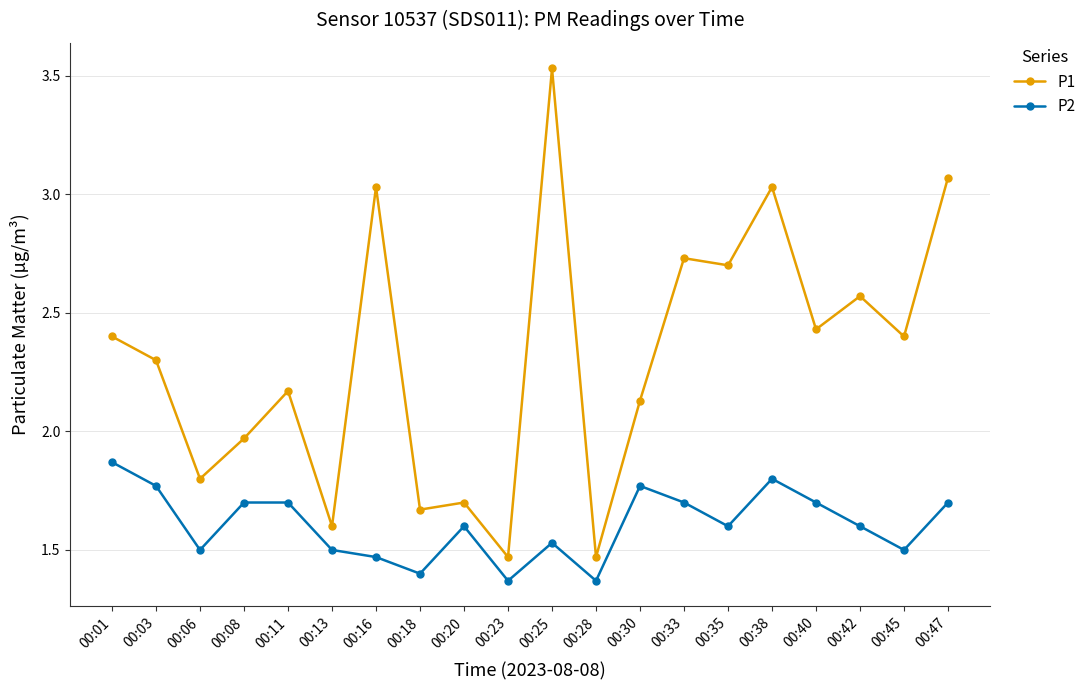

What is the total value across all series at 00:06?

3.3